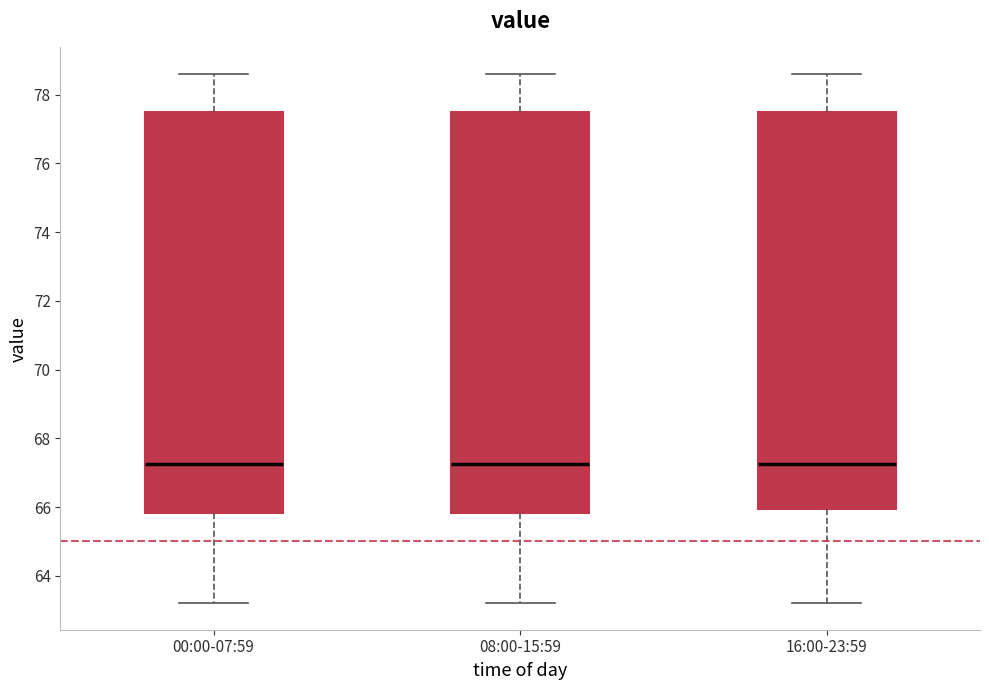

Reading left to right, transcribe this box plot: for each box, give where its median line is, the range the box spans, and where its two whiskers end, as read against the y-axis. The values are not printed on the chart, so give them approximately, as read against the axis.

00:00-07:59: median 67.2, box 65.8 to 77.4, whiskers 63.2 to 78.6
08:00-15:59: median 67.2, box 65.8 to 77.4, whiskers 63.2 to 78.6
16:00-23:59: median 67.2, box 66.0 to 77.4, whiskers 63.2 to 78.6